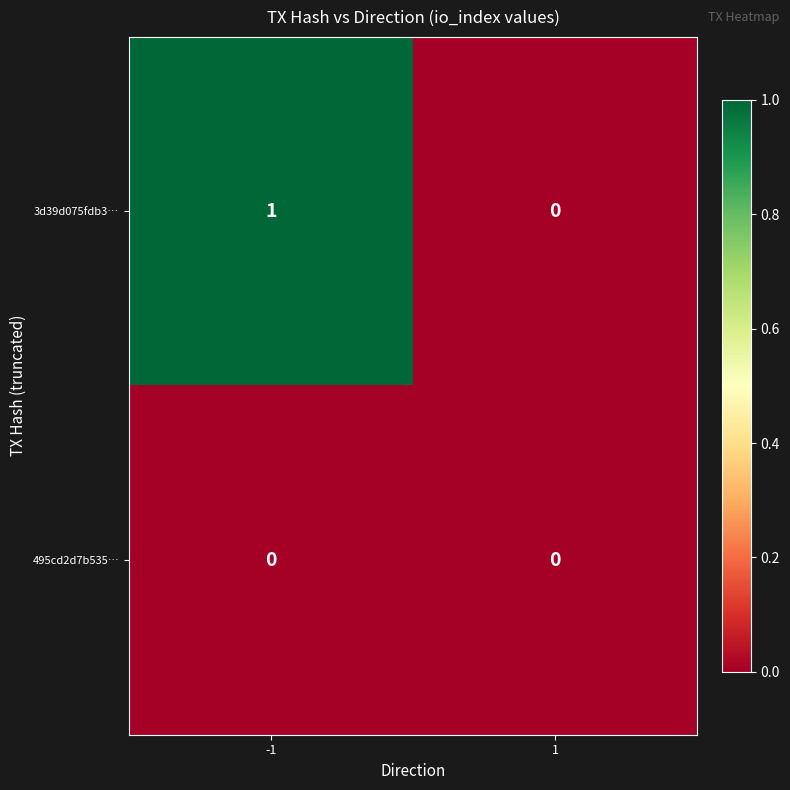

Is it true that 495cd2d7b535… equals 0 at -1?

True